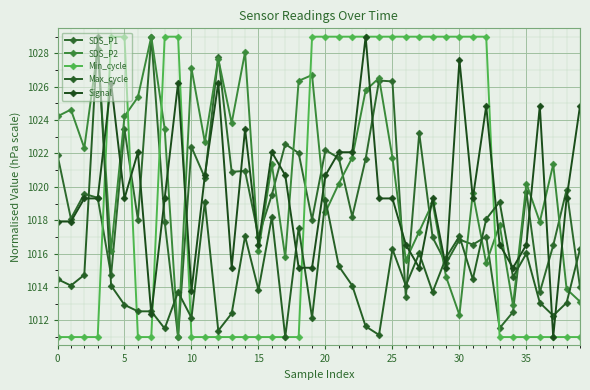

Does the chart display data point markers on the line(s)?

Yes